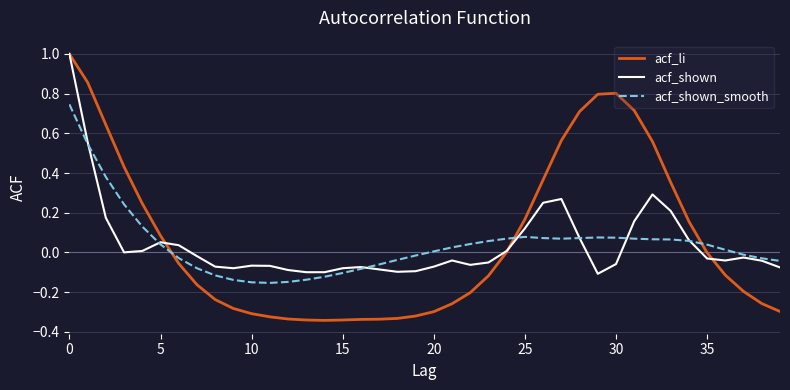

True or false: acf_shown_smooth and acf_shown cross at least once.

True